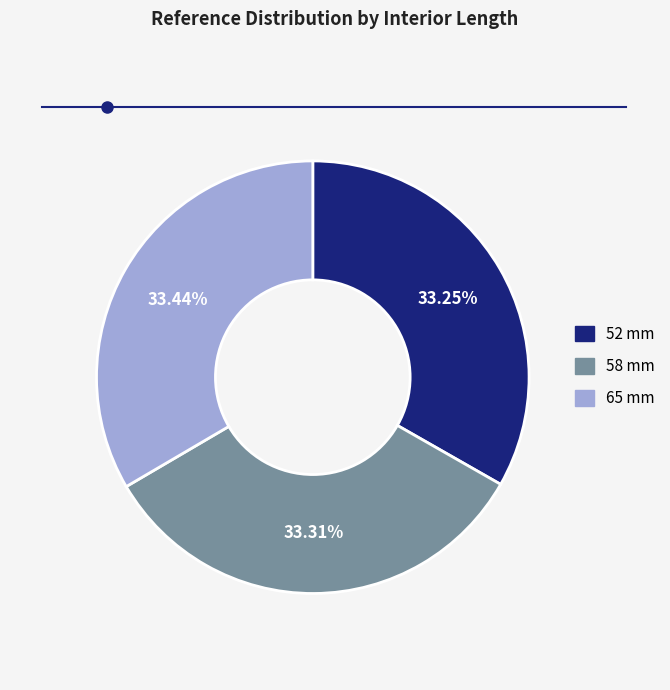

Is 52 mm the majority of the pie?

No